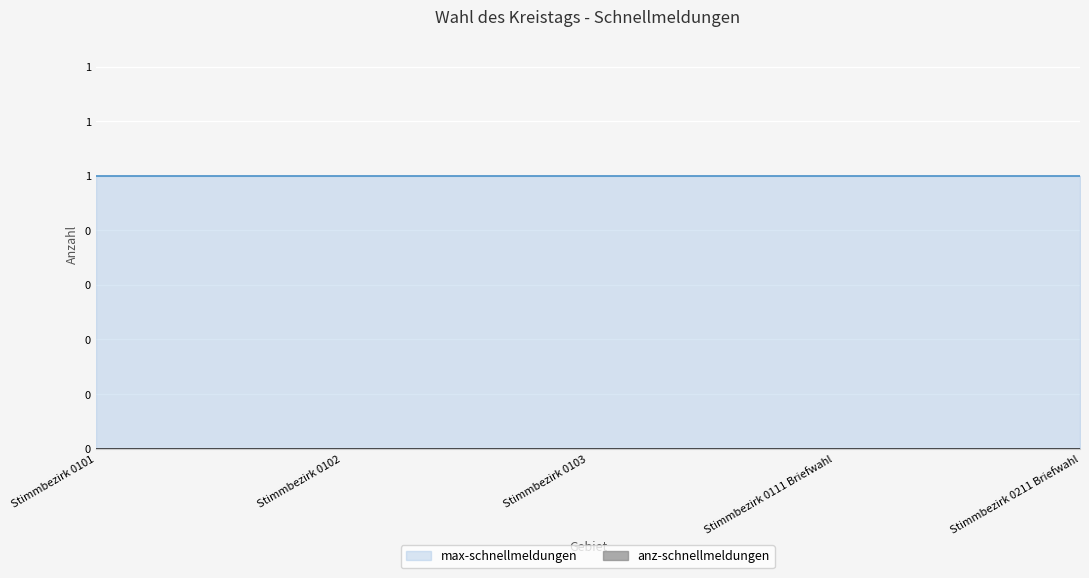

At which category is the sum across all series the highest?

Stimmbezirk 0101